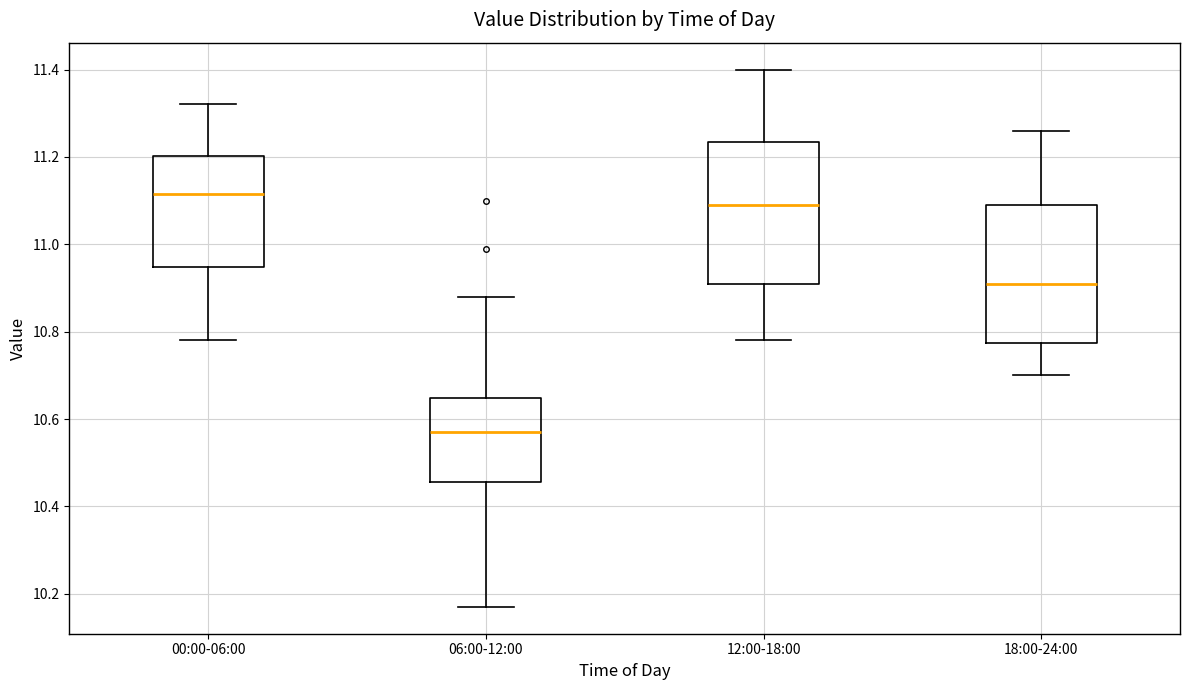

Reading left to right, read every box against the y-axis: the position of its median line, the range the box covers, and the ends of its whiskers. The values are not printed on the chart, so give them approximately, as read against the axis.

00:00-06:00: median 11.12, box 10.94 to 11.20, whiskers 10.78 to 11.32
06:00-12:00: median 10.58, box 10.46 to 10.64, whiskers 10.18 to 10.88
12:00-18:00: median 11.10, box 10.92 to 11.24, whiskers 10.78 to 11.40
18:00-24:00: median 10.92, box 10.78 to 11.10, whiskers 10.70 to 11.26